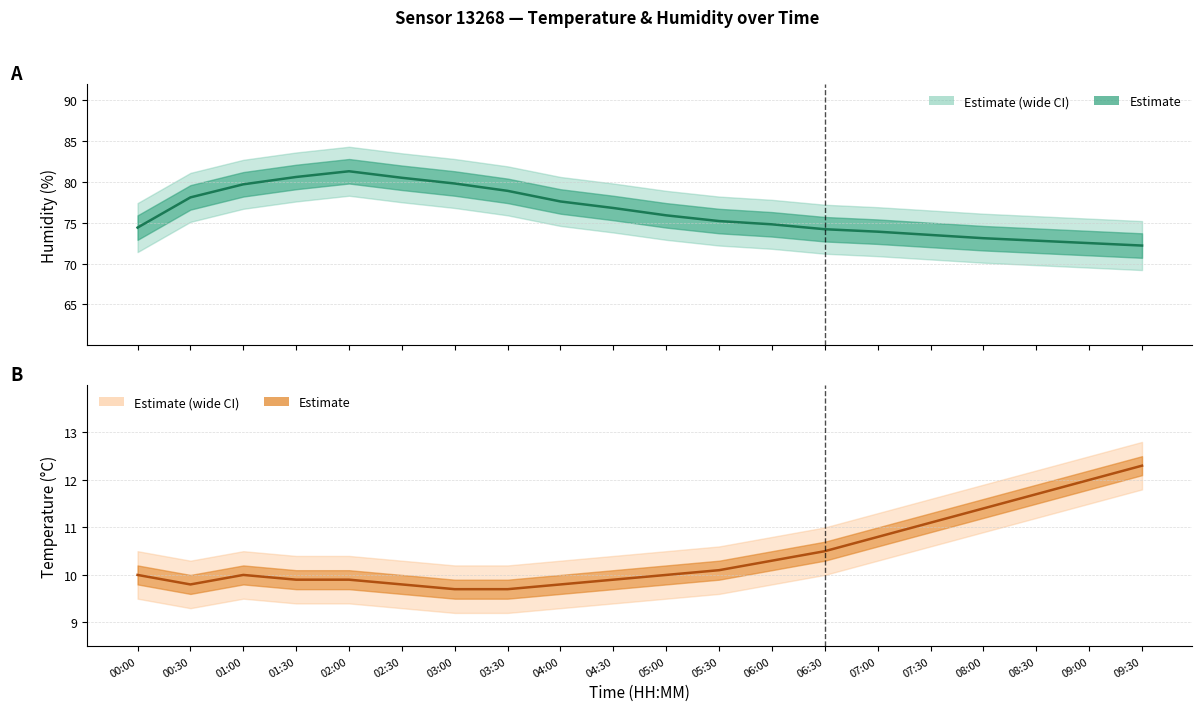

Which series changed the most between 04:30 and 07:00?

humidity